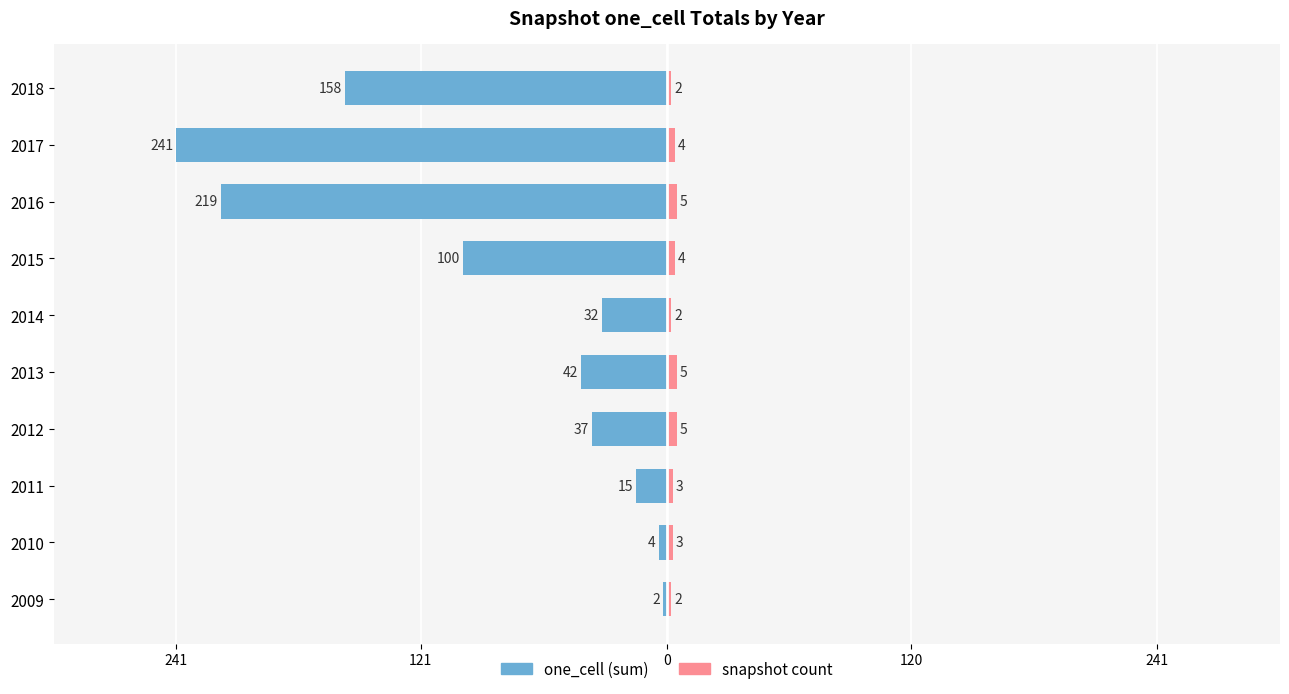

Is it true that one_cell (sum) equals -2 at 2010?

False